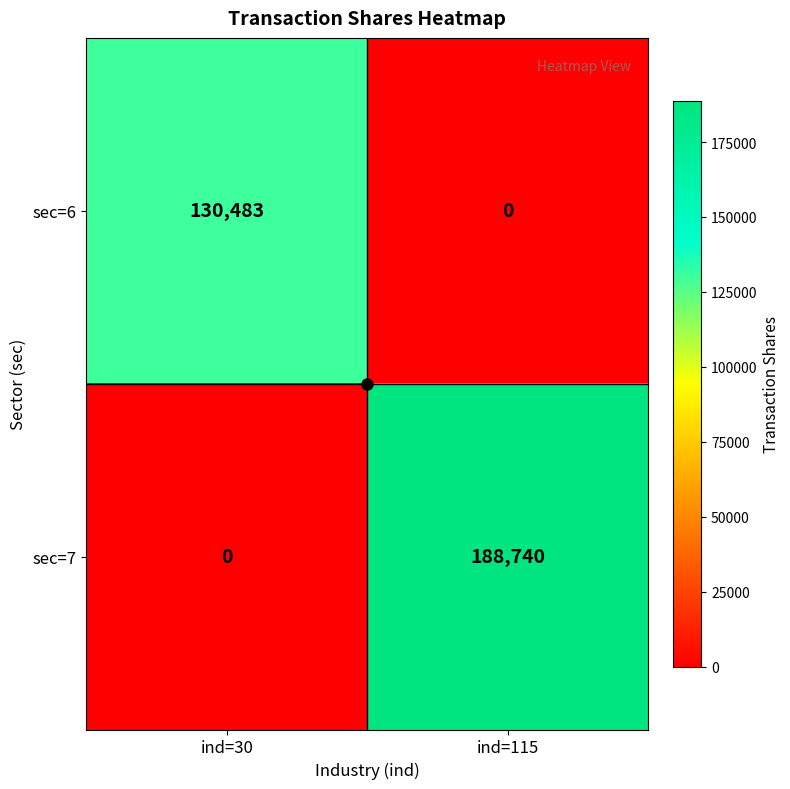

Which series changed the most between ind=30 and ind=115?

sec=7